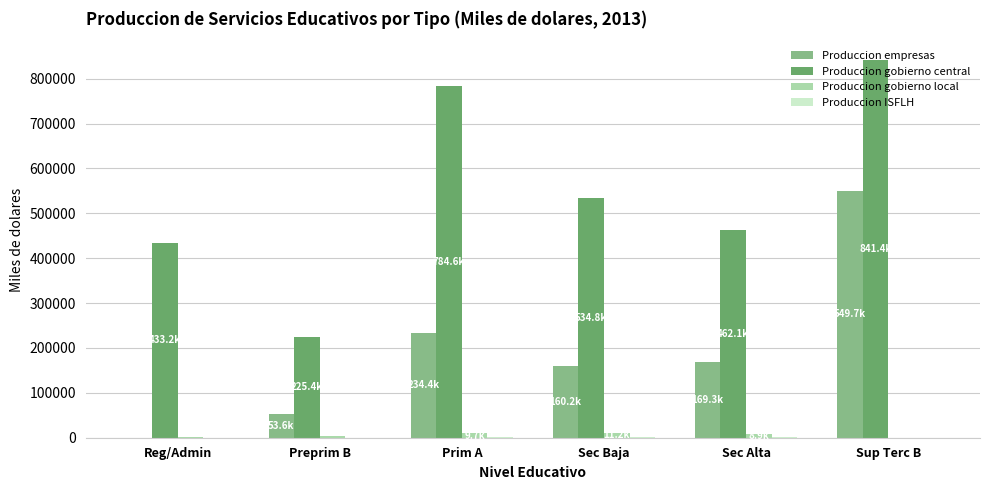

Count the number of categories in the chart.

6